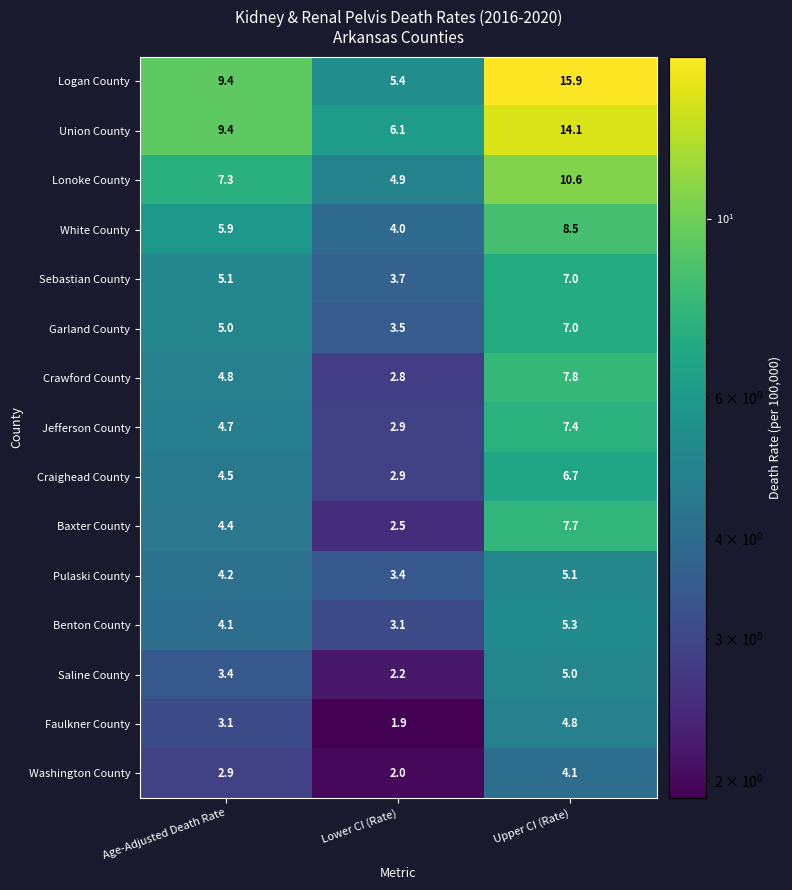

Is it true that Faulkner County equals 1.9 at Lower CI (Rate)?

True